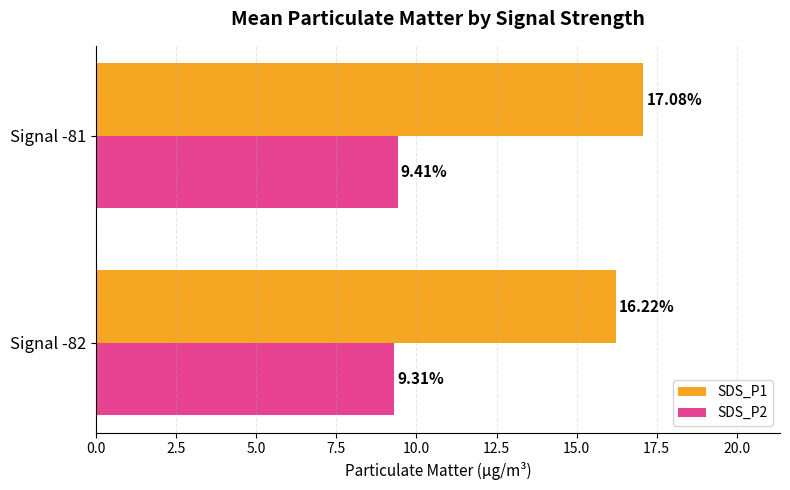

At Signal -81, list the series in order from smallest to largest.

SDS_P2, SDS_P1